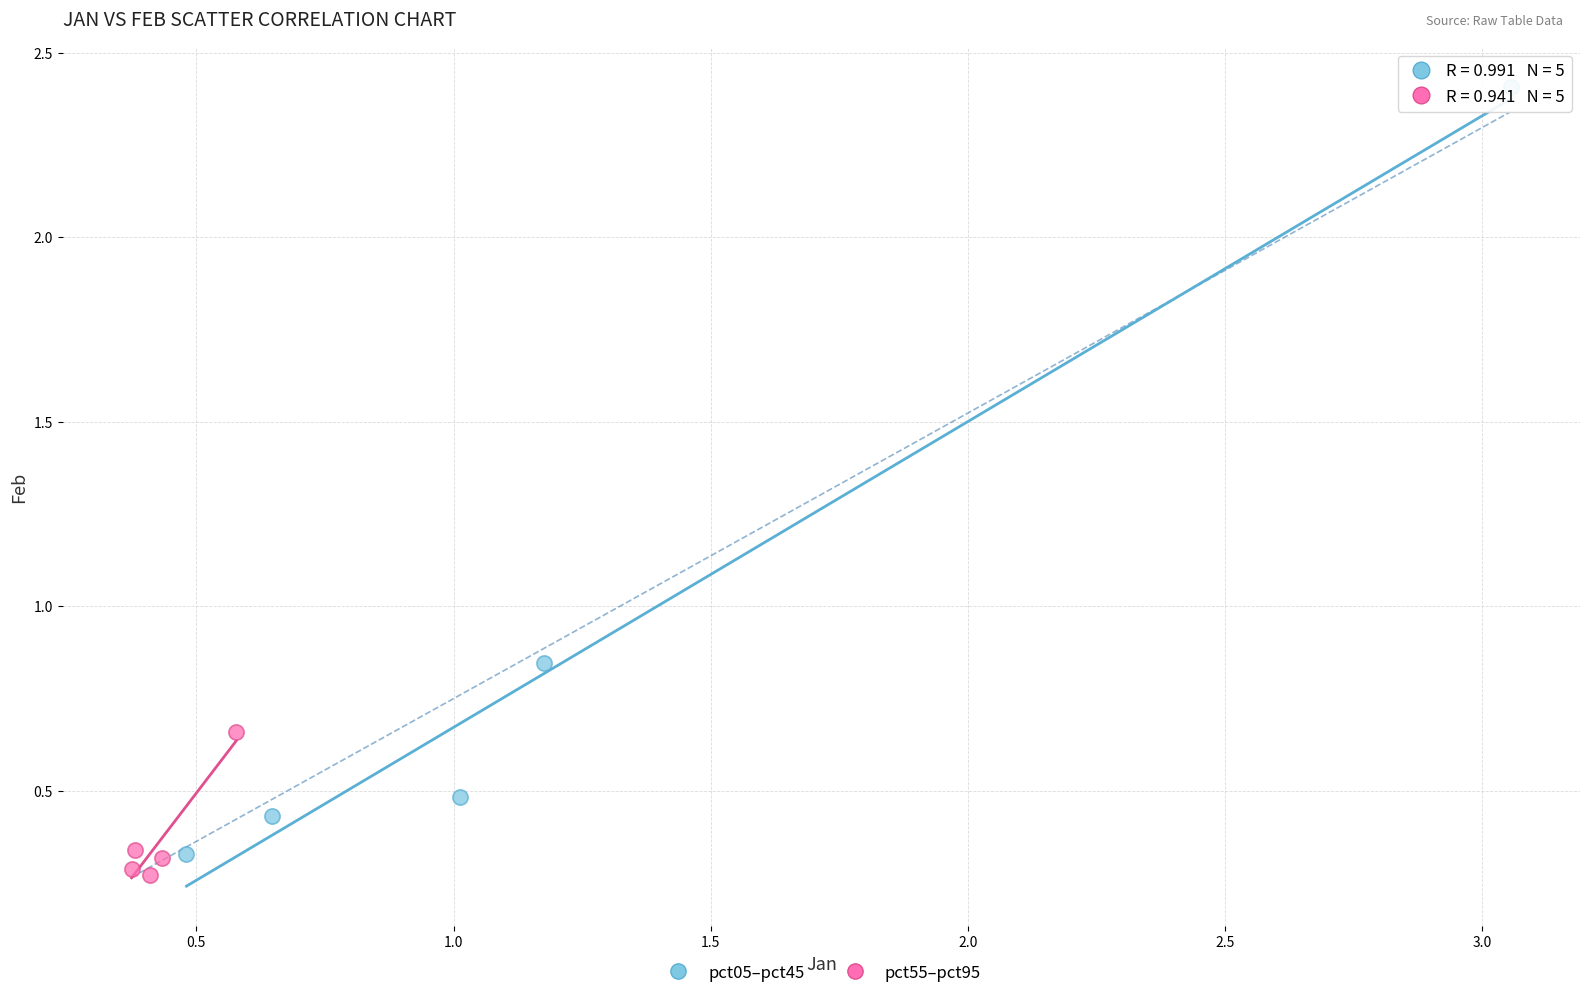

Which series has the largest Y range (max minus min)?

pct05–pct45